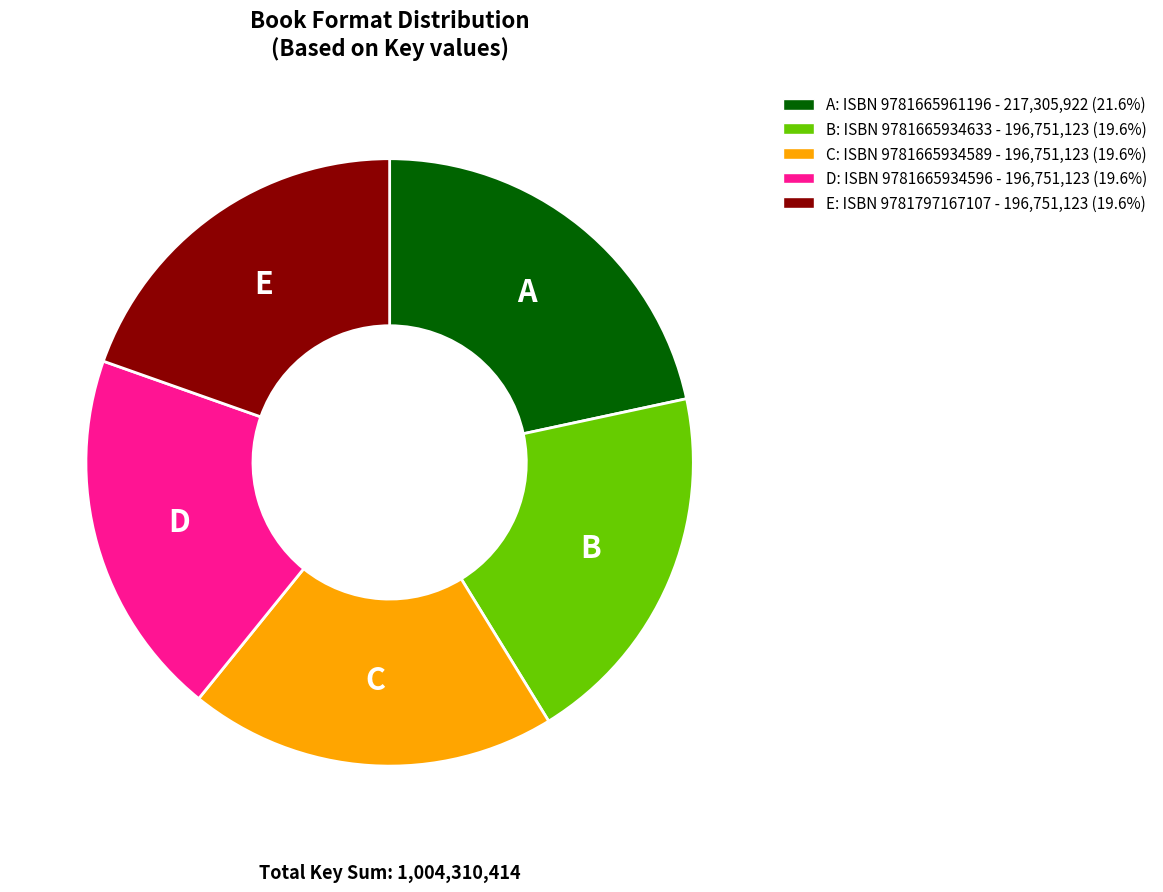

Is there any slice that represents more than half of the pie?

No